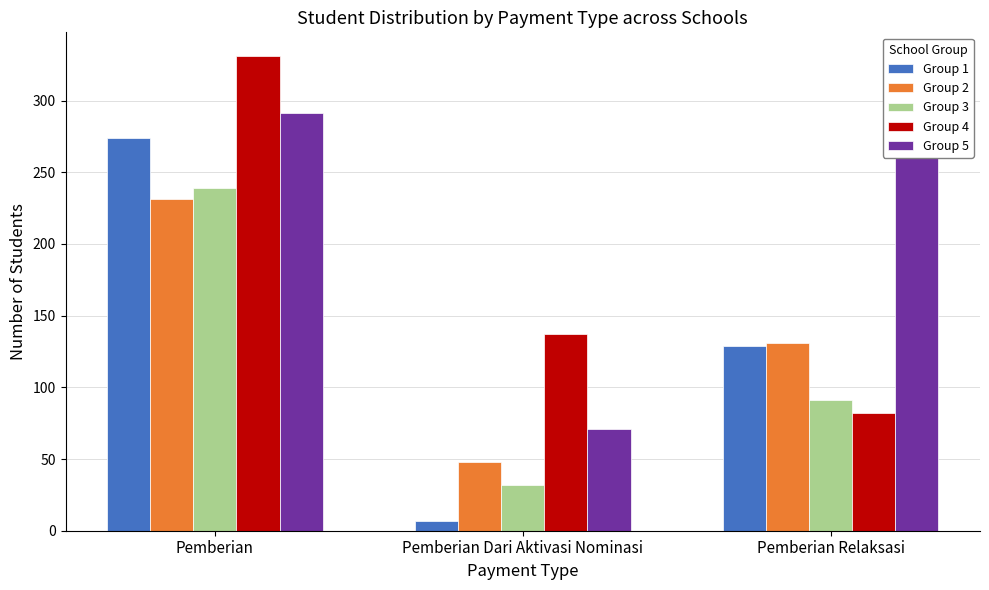

True or false: Group 5 has a value of 427 at Pemberian.

False